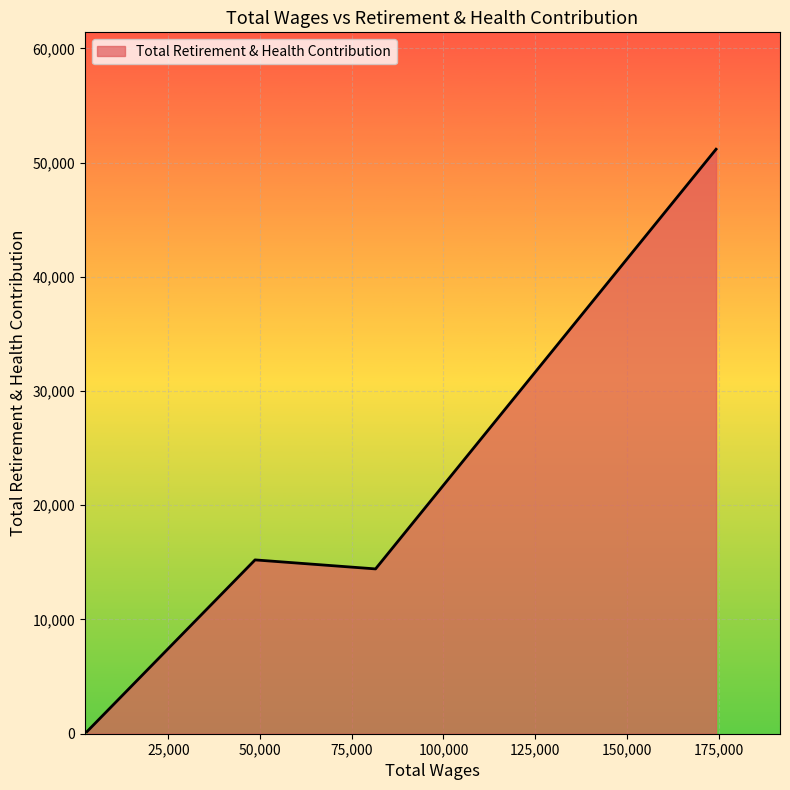

What is the maximum value shown in the chart?

51167